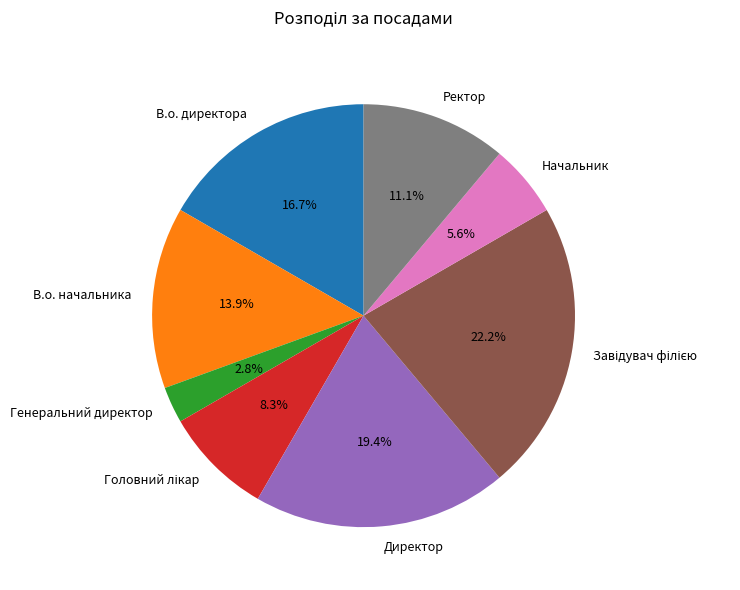

What is the smallest slice in the pie chart?

Генеральний директор